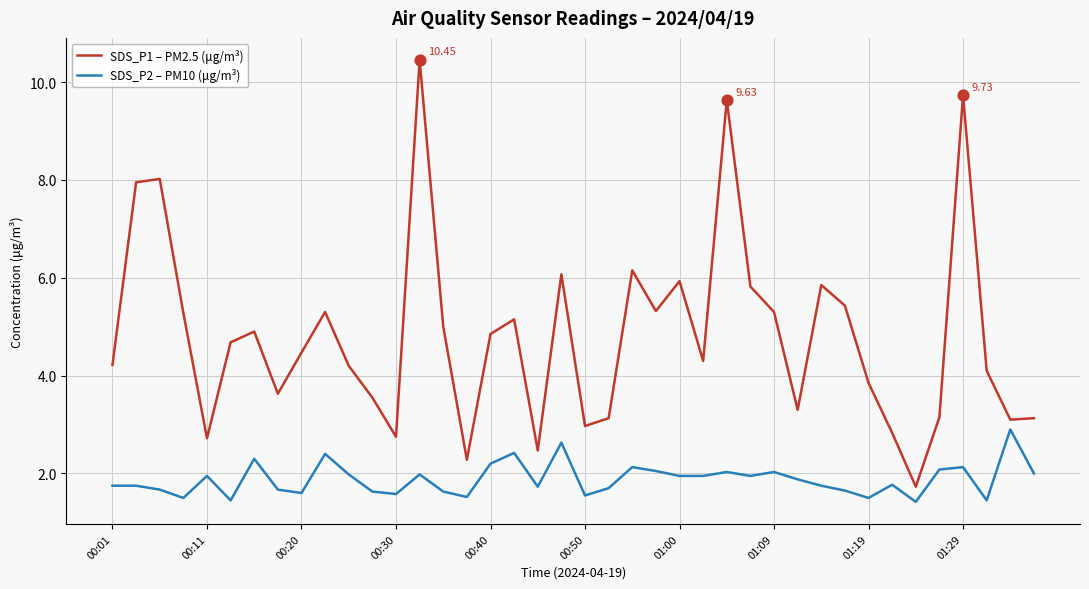

List the series in order of their peak value, lowest first.

SDS_P2 – PM10 (μg/m³), SDS_P1 – PM2.5 (μg/m³)